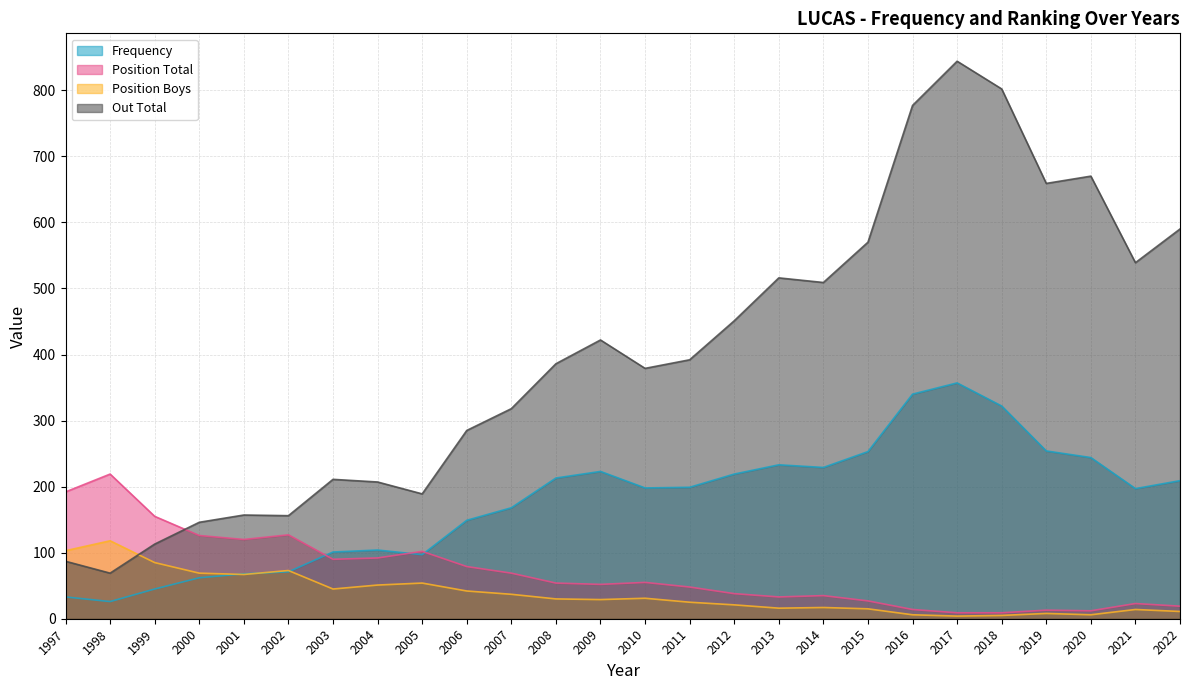

At which label is Out Total closest to 456?

2012